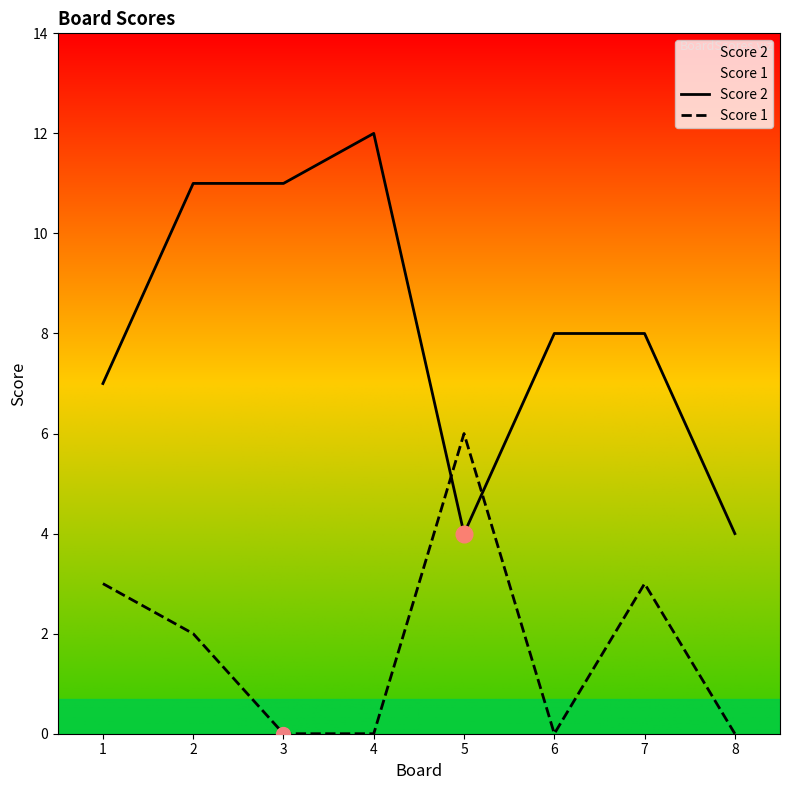

Rank the series by their average value, from lowest to highest.

Score 1, Score 2